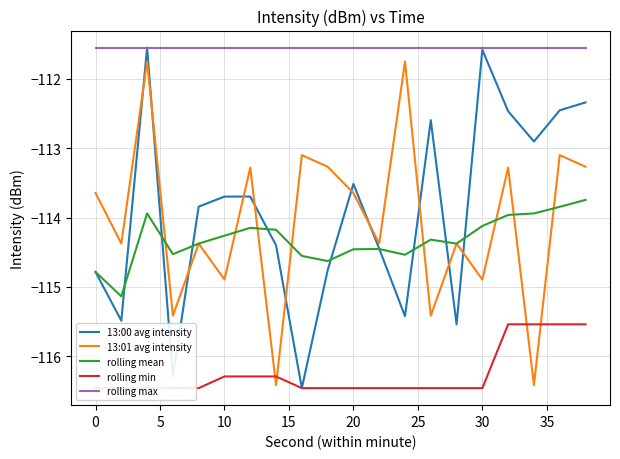

True or false: 13:00 avg intensity has a value of -160.5 at 0.

False